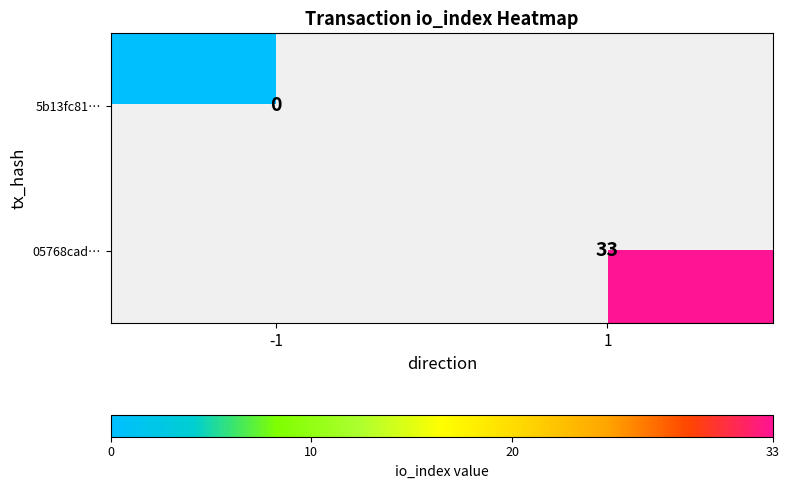

The value of 05768cad… at 1 is 45. True or false?

False